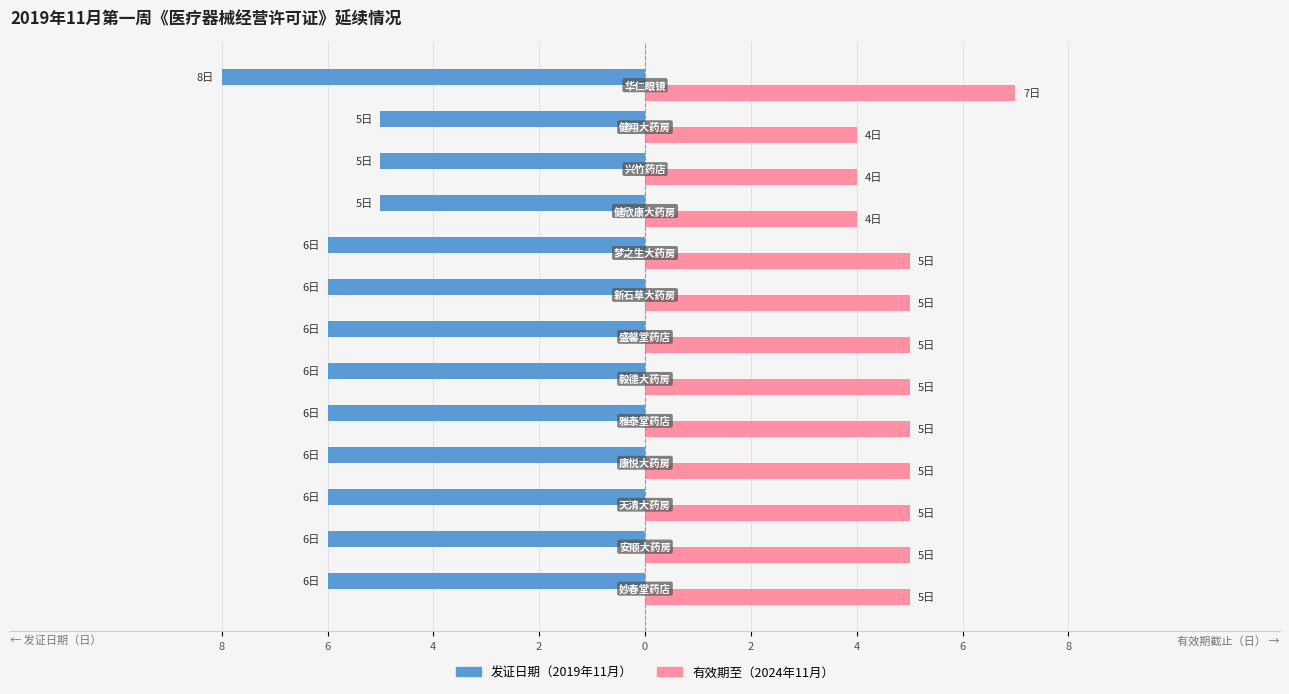

What are all the series names shown in the legend?

发证日期（2019年11月）, 有效期至（2024年11月）